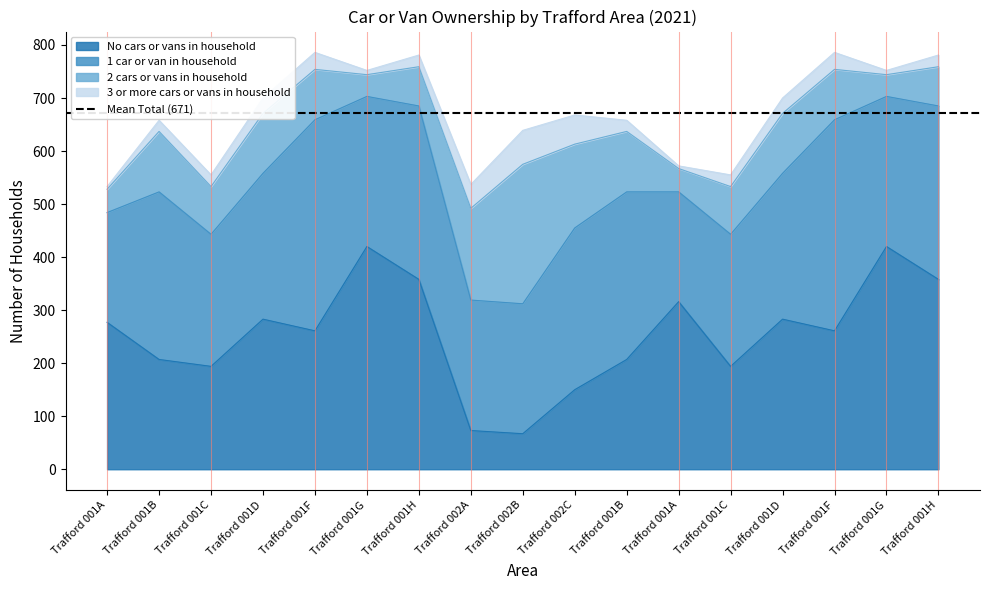

Is the value of No cars or vans in household at Trafford 001F greater than the value of 3 or more cars or vans in household at Trafford 001B?

Yes